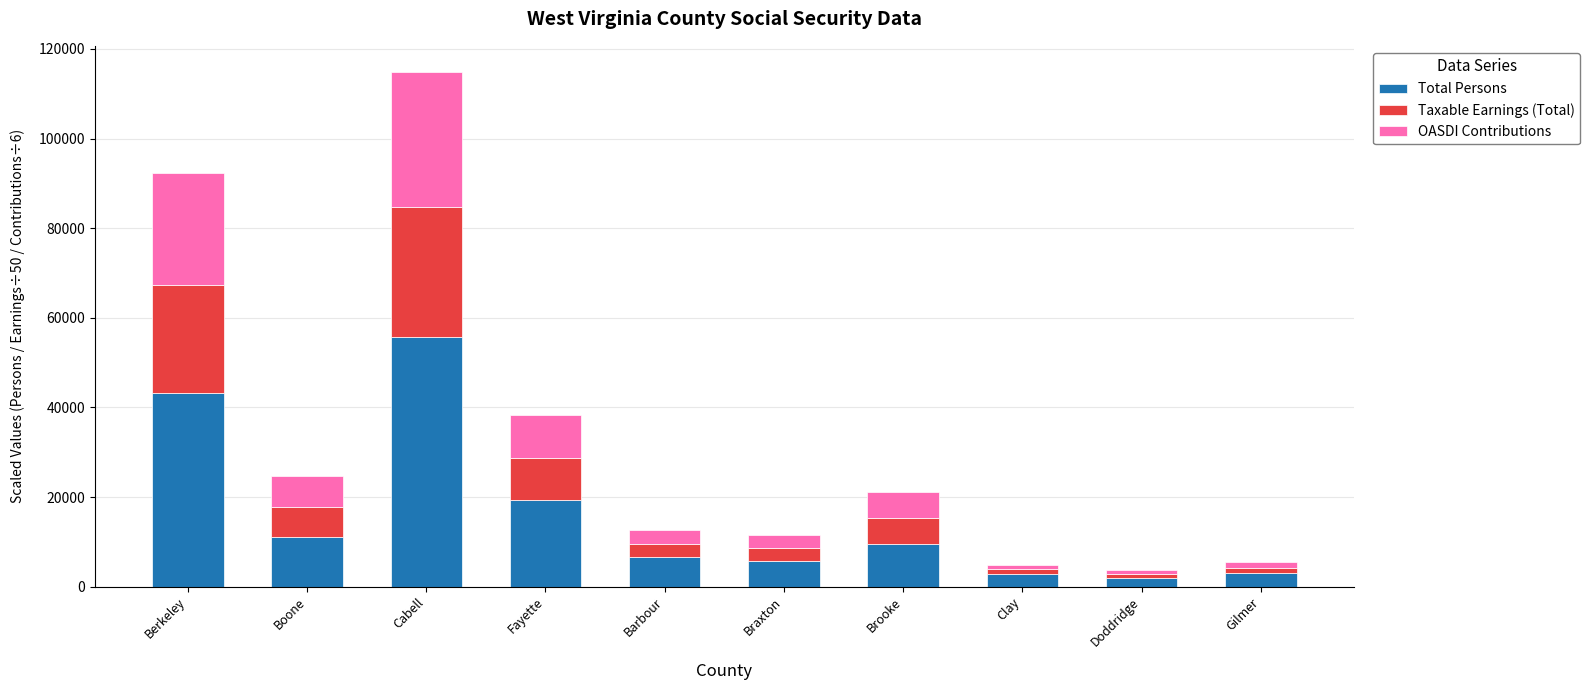

What is the total value across all series at Berkeley?

92312.7